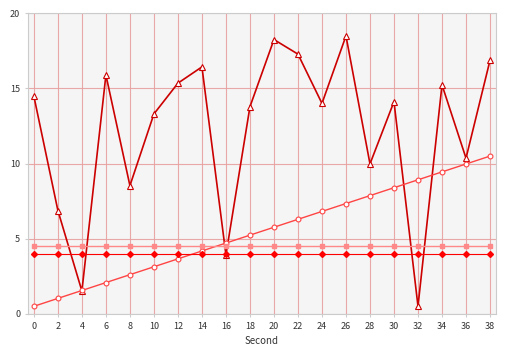

Count the number of data series in this chart.

4